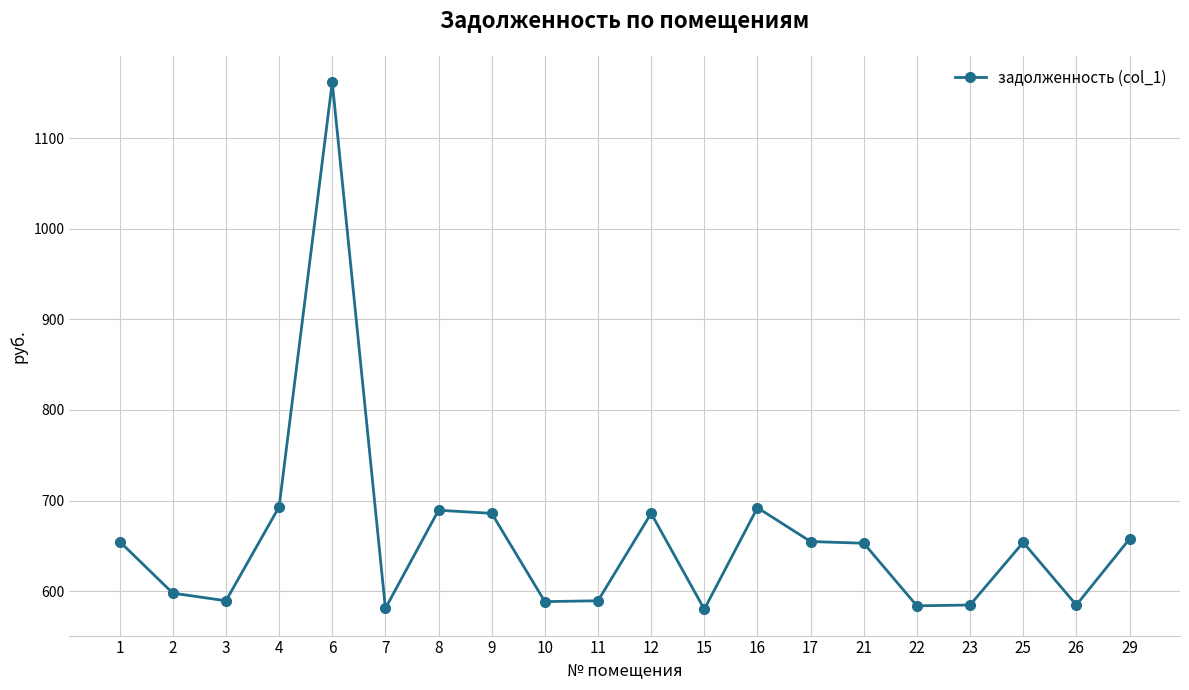

What is the change in value from 3 to 9?

+96.5